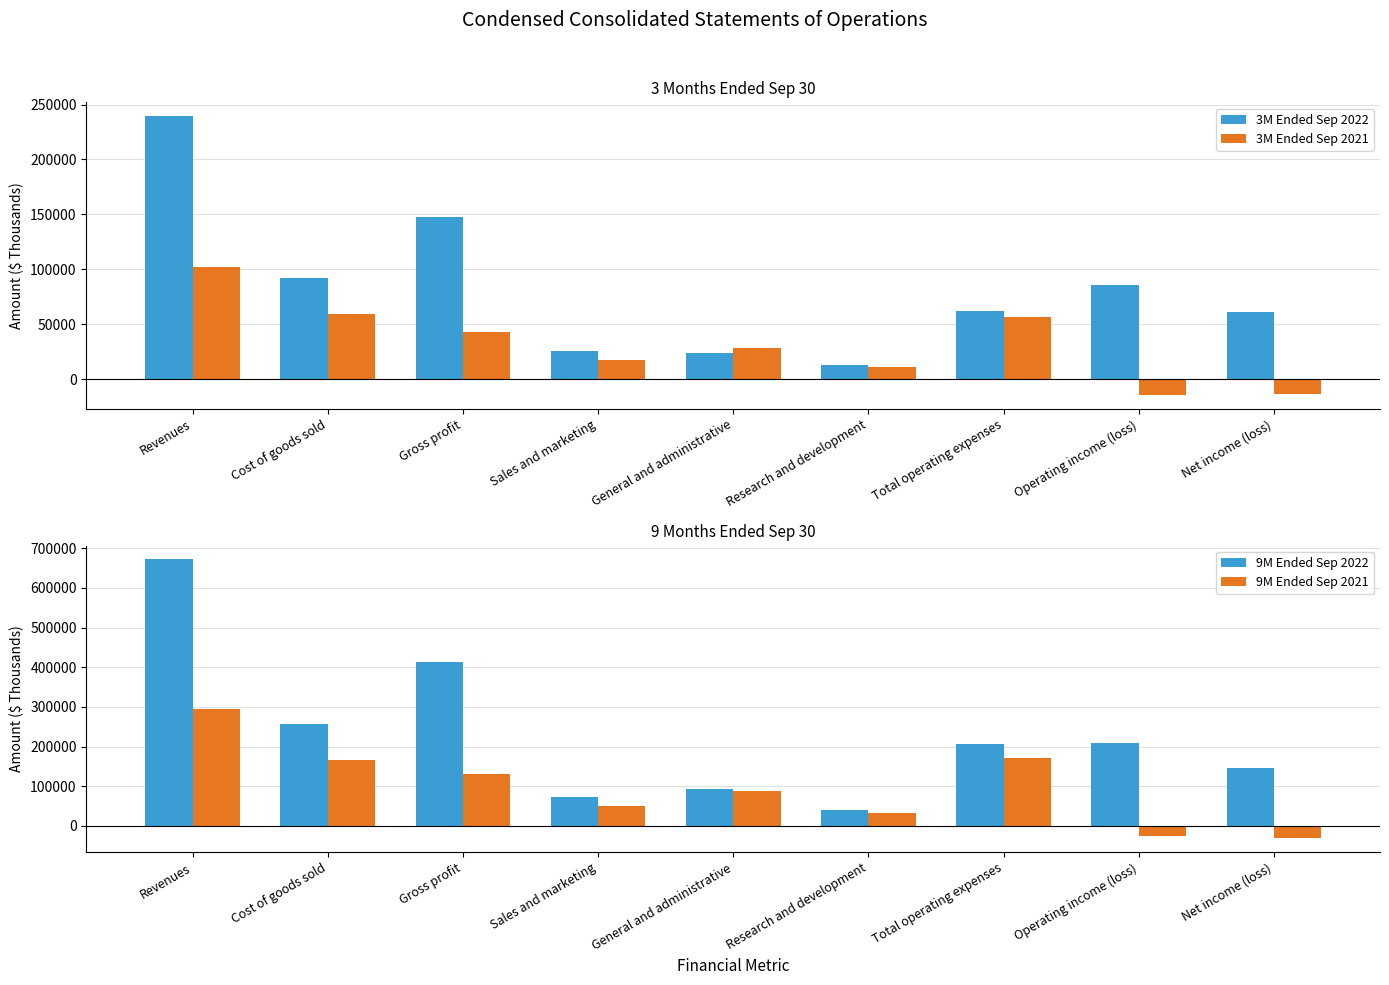

What is the difference between the maximum and minimum values in the 9M Ended Sep 2021 series?

326710